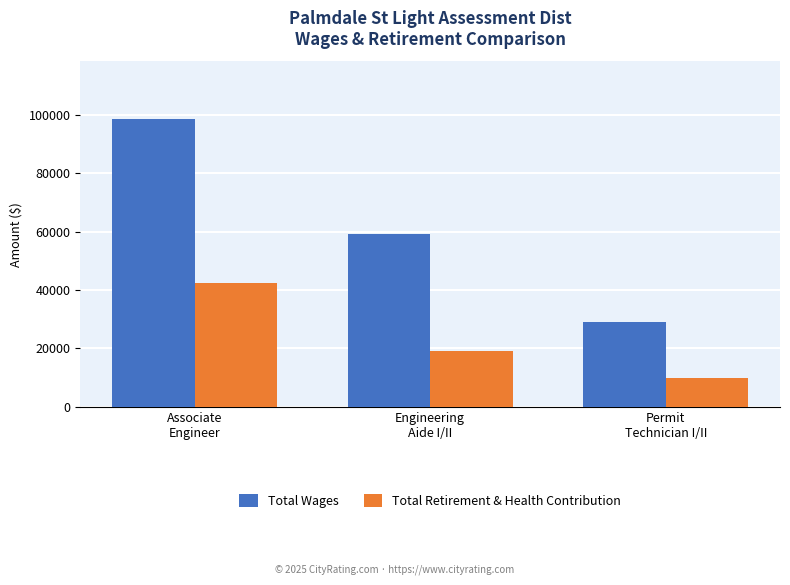

Reading left to right, transcribe all the data shown in this chart.

Total Wages: Associate
Engineer=98490	Engineering
Aide I/II=59156	Permit
Technician I/II=29054
Total Retirement & Health Contribution: Associate
Engineer=42333	Engineering
Aide I/II=19216	Permit
Technician I/II=9798